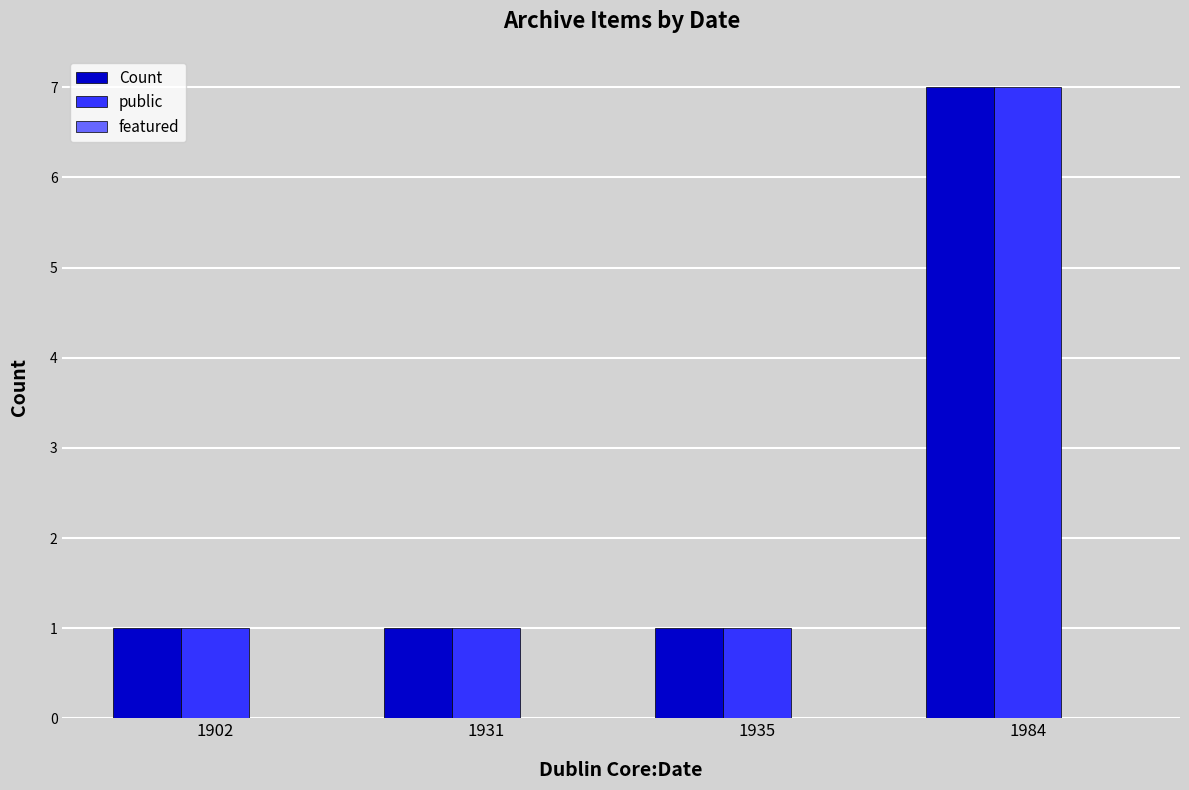

What is the difference between the maximum and second lowest values in the public series?

6